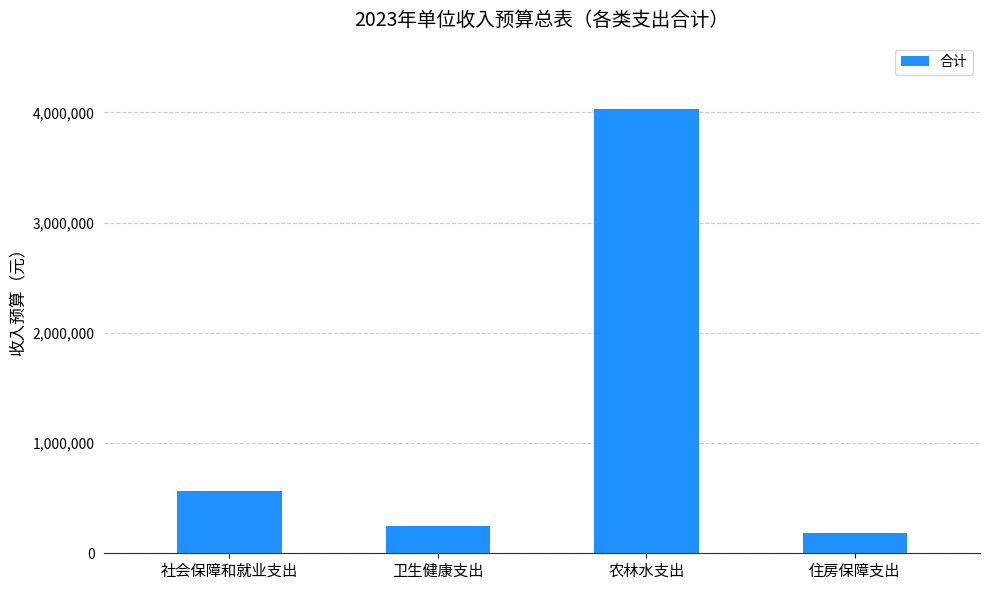

List the labels in order of value, largest first.

农林水支出, 社会保障和就业支出, 卫生健康支出, 住房保障支出